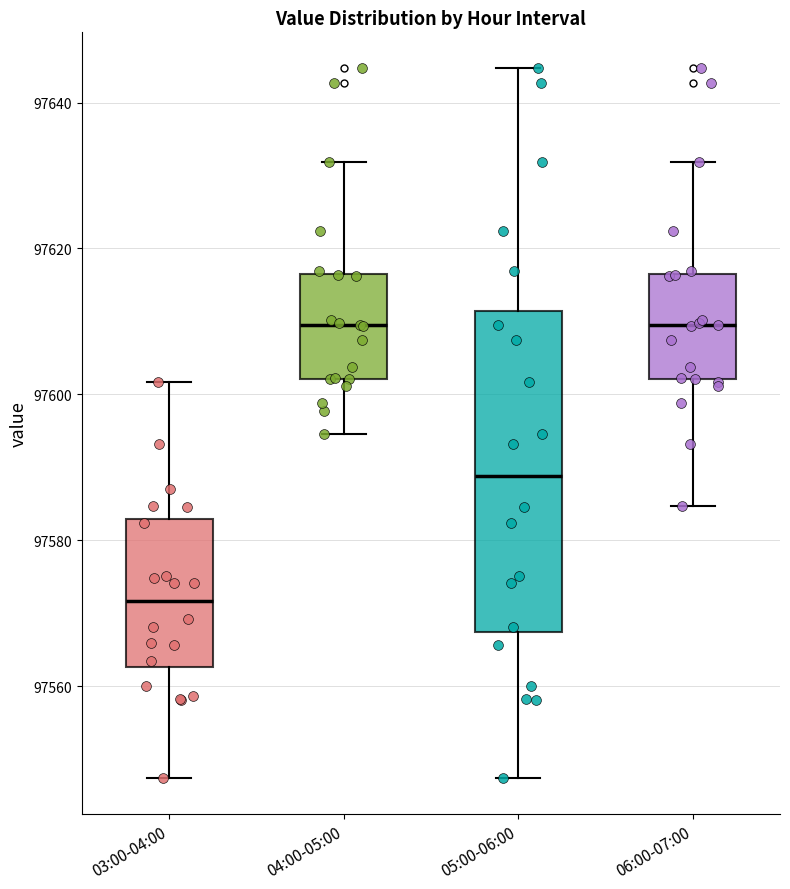

Which box is the tallest, from its lower edge to its upper edge?

05:00-06:00